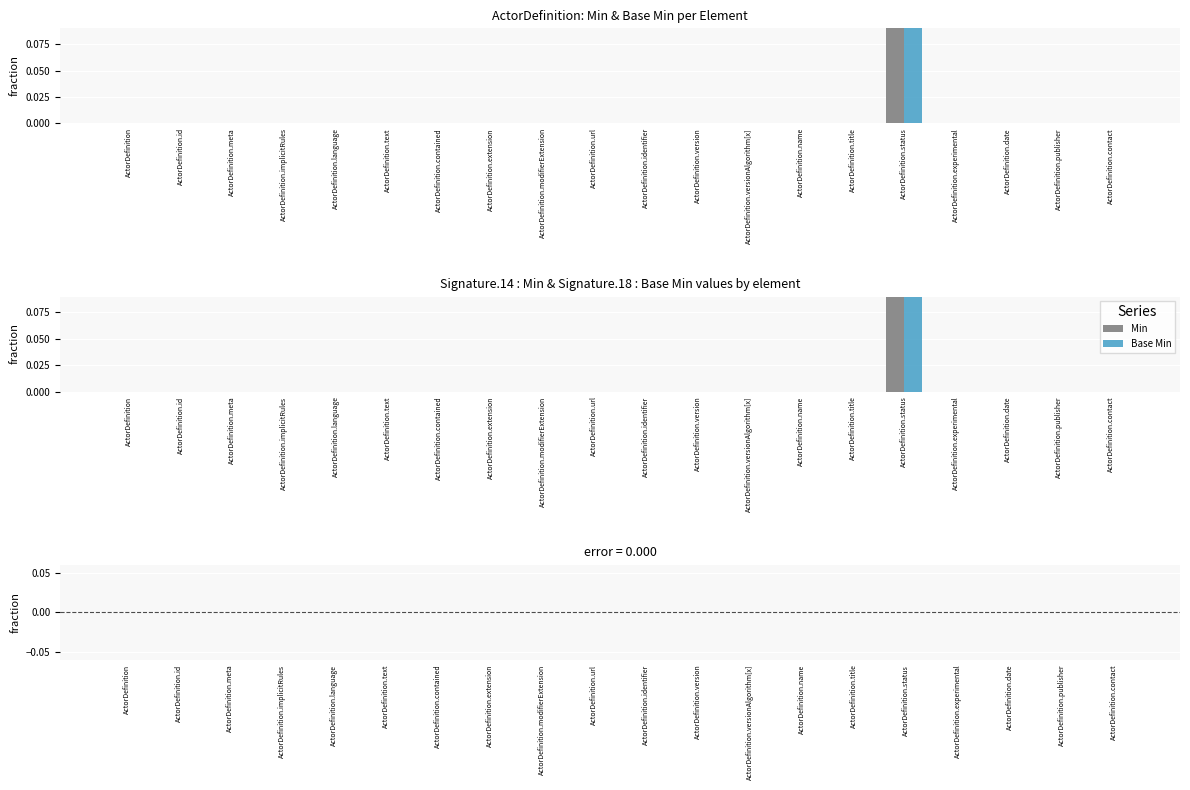

Between ActorDefinition.title and ActorDefinition.id, which is larger?

ActorDefinition.title